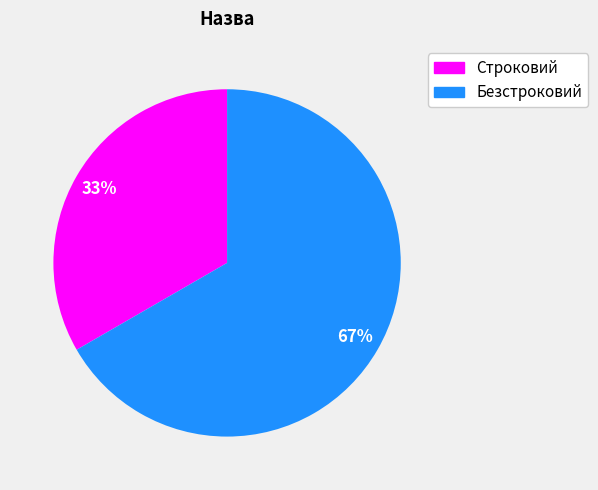

Approximately how many times larger is the value at Безстроковий compared to Строковий?

2.0